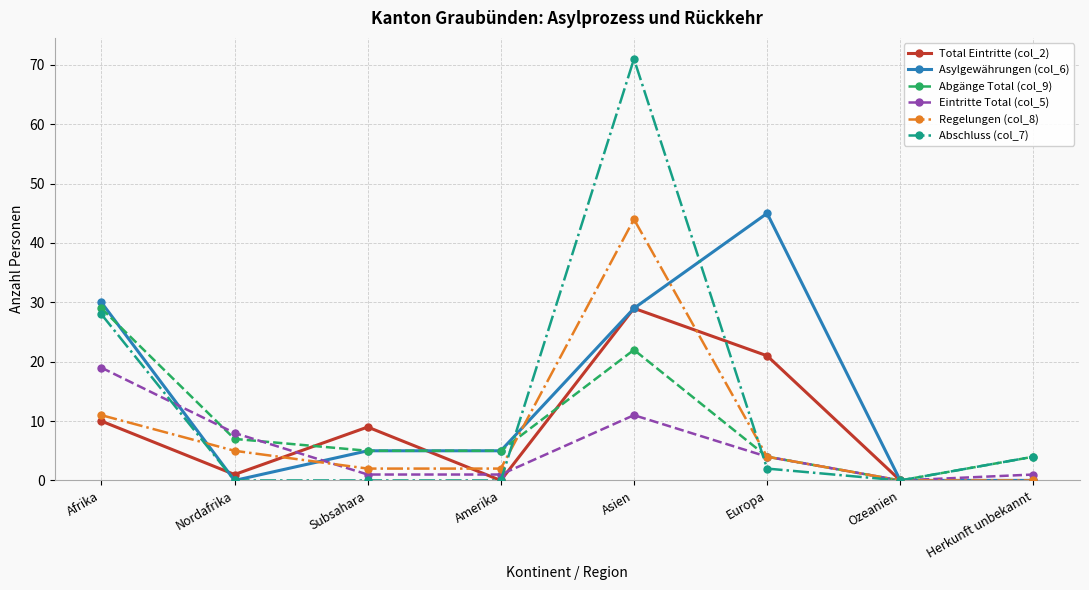

What is the sum of all Abgänge Total (col_9) values?

76